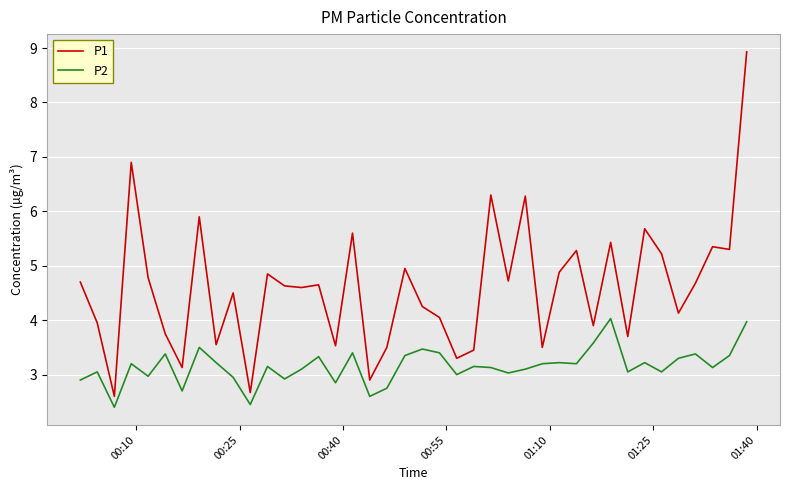

Which series has the widest spread of values?

P1